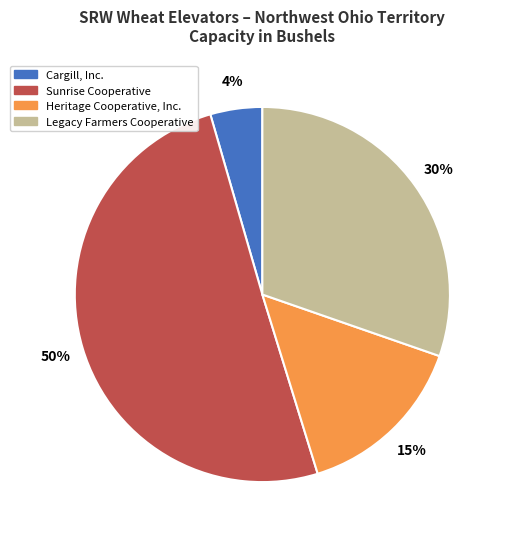

To the nearest percent, what percentage of the pie is Heritage Cooperative, Inc.?

15%